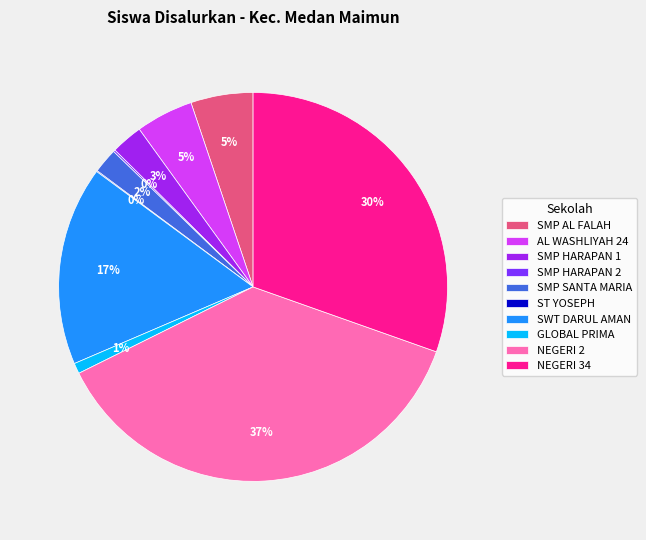

Is it true that NEGERI 34 is 30% of the pie?

True